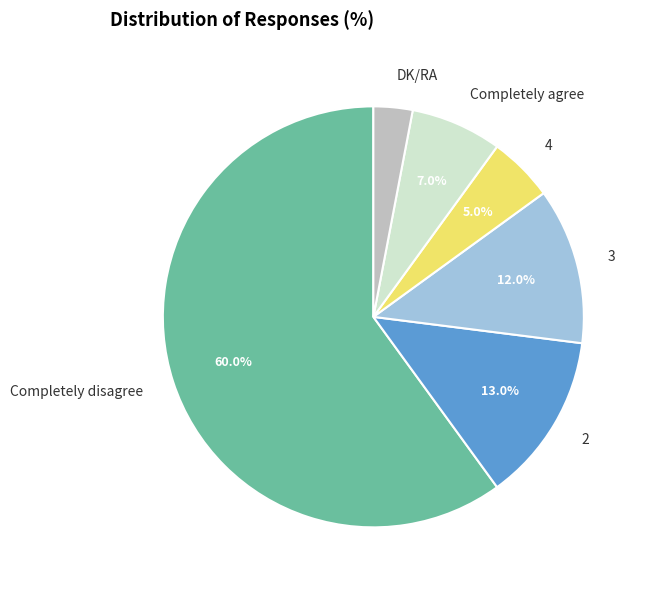

Rank the categories by value from highest to lowest.

Completely disagree, 2, 3, Completely agree, 4, DK/RA